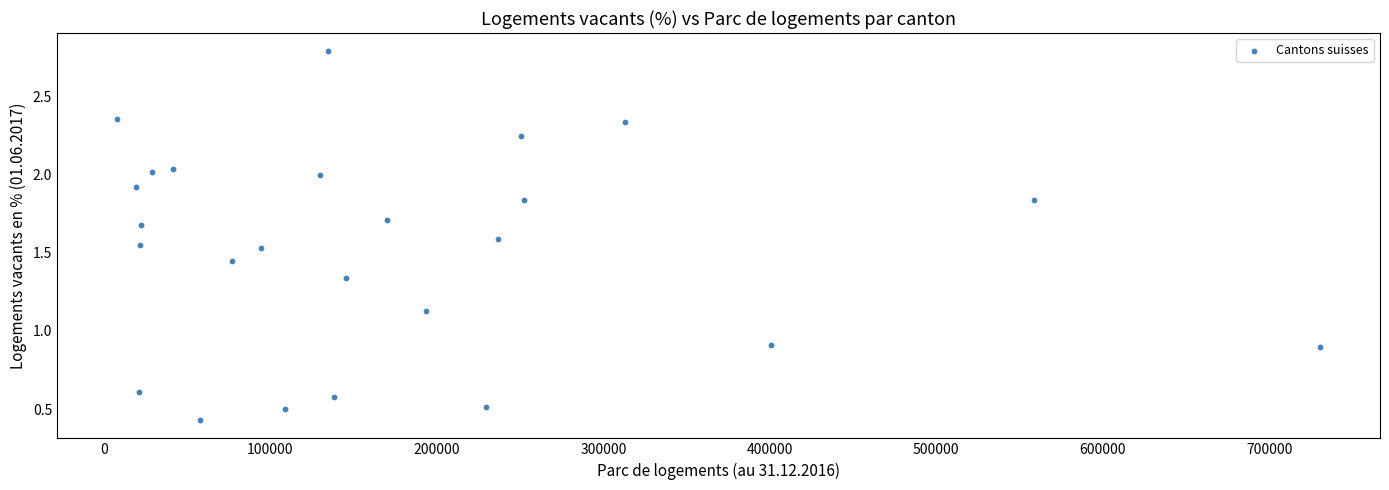

What is the range of X values (max minus min)?

722540.0